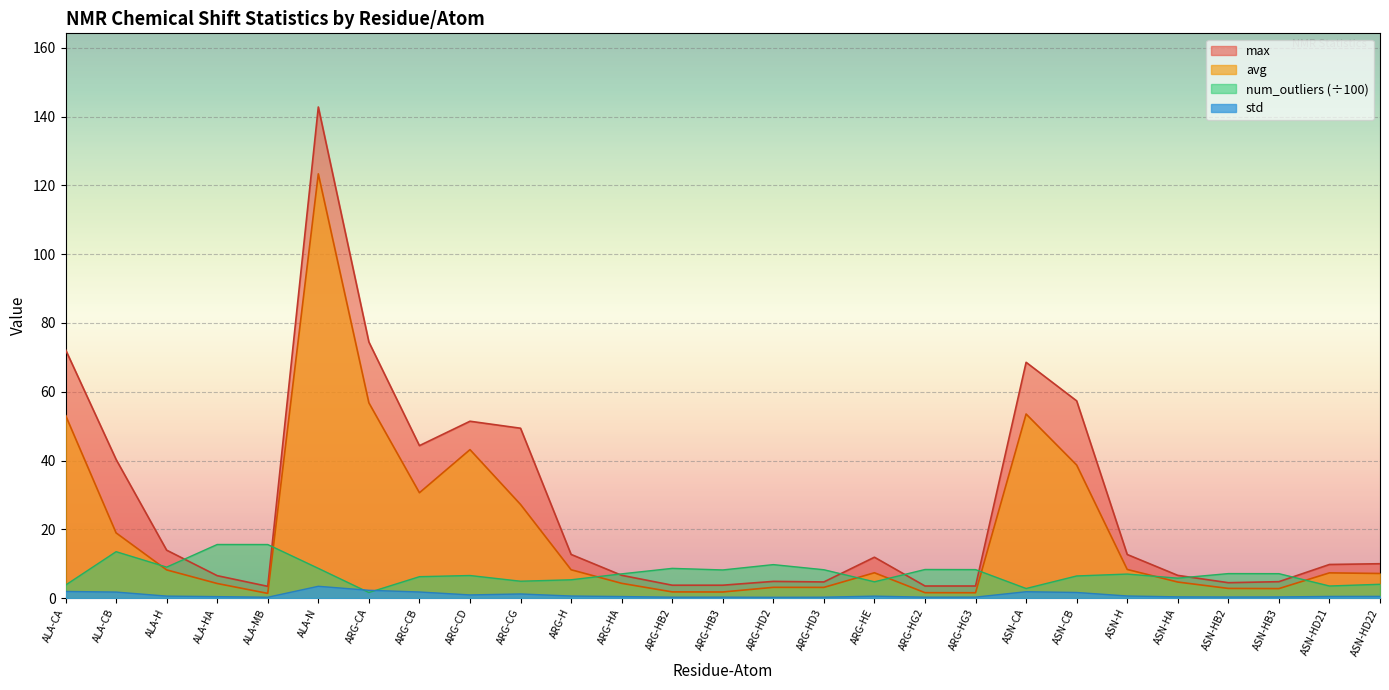

Reading left to right, what are all the values shown in this chart?

avg: ALA-CA=53.2	ALA-CB=19.0	ALA-H=8.2	ALA-HA=4.2	ALA-MB=1.4	ALA-N=123.4	ARG-CA=56.8	ARG-CB=30.6	ARG-CD=43.2	ARG-CG=27.2	ARG-H=8.2	ARG-HA=4.3	ARG-HB2=1.8	ARG-HB3=1.8	ARG-HD2=3.1	ARG-HD3=3.1	ARG-HE=7.4	ARG-HG2=1.6	ARG-HG3=1.5	ASN-CA=53.5	ASN-CB=38.7	ASN-H=8.3	ASN-HA=4.7	ASN-HB2=2.8	ASN-HB3=2.8	ASN-HD21=7.3	ASN-HD22=7.1
max: ALA-CA=72.3	ALA-CB=40.3	ALA-H=13.9	ALA-HA=6.5	ALA-MB=3.4	ALA-N=142.8	ARG-CA=74.5	ARG-CB=44.3	ARG-CD=51.4	ARG-CG=49.4	ARG-H=12.7	ARG-HA=6.6	ARG-HB2=3.7	ARG-HB3=3.7	ARG-HD2=4.8	ARG-HD3=4.7	ARG-HE=11.9	ARG-HG2=3.5	ARG-HG3=3.5	ASN-CA=68.6	ASN-CB=57.4	ASN-H=12.7	ASN-HA=6.6	ASN-HB2=4.5	ASN-HB3=4.8	ASN-HD21=9.8	ASN-HD22=10.0
std: ALA-CA=1.9	ALA-CB=1.7	ALA-H=0.6	ALA-HA=0.4	ALA-MB=0.2	ALA-N=3.4	ARG-CA=2.3	ARG-CB=1.8	ARG-CD=0.9	ARG-CG=1.2	ARG-H=0.6	ARG-HA=0.4	ARG-HB2=0.3	ARG-HB3=0.3	ARG-HD2=0.2	ARG-HD3=0.3	ARG-HE=0.6	ARG-HG2=0.3	ARG-HG3=0.3	ASN-CA=1.8	ASN-CB=1.6	ASN-H=0.6	ASN-HA=0.3	ASN-HB2=0.3	ASN-HB3=0.3	ASN-HD21=0.5	ASN-HD22=0.5
num_outliers: ALA-CA=3.8	ALA-CB=13.5	ALA-H=9.0	ALA-HA=15.6	ALA-MB=15.6	ALA-N=8.6	ARG-CA=1.6	ARG-CB=6.2	ARG-CD=6.6	ARG-CG=4.9	ARG-H=5.3	ARG-HA=7.0	ARG-HB2=8.6	ARG-HB3=8.2	ARG-HD2=9.7	ARG-HD3=8.2	ARG-HE=4.7	ARG-HG2=8.3	ARG-HG3=8.3	ASN-CA=2.8	ASN-CB=6.4	ASN-H=7.0	ASN-HA=5.8	ASN-HB2=7.1	ASN-HB3=7.1	ASN-HD21=3.5	ASN-HD22=4.0